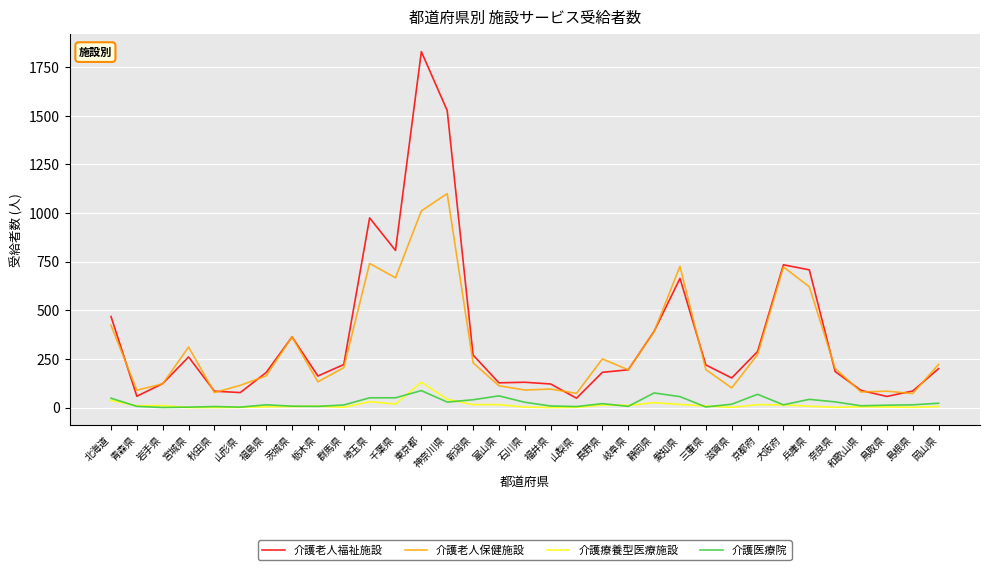

True or false: 介護老人福祉施設 and 介護療養型医療施設 cross at least once.

False